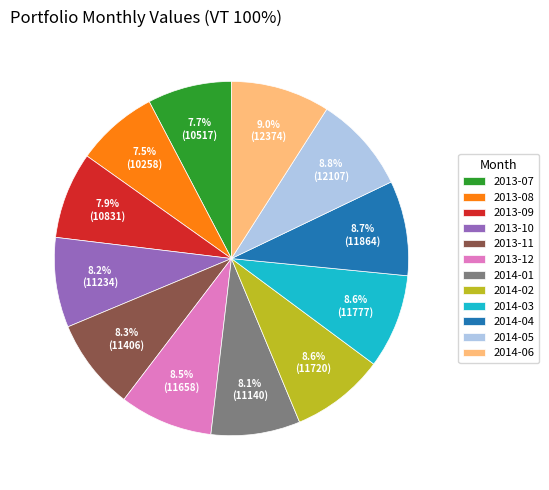

Does 2013-09 account for over 50% of the chart?

No